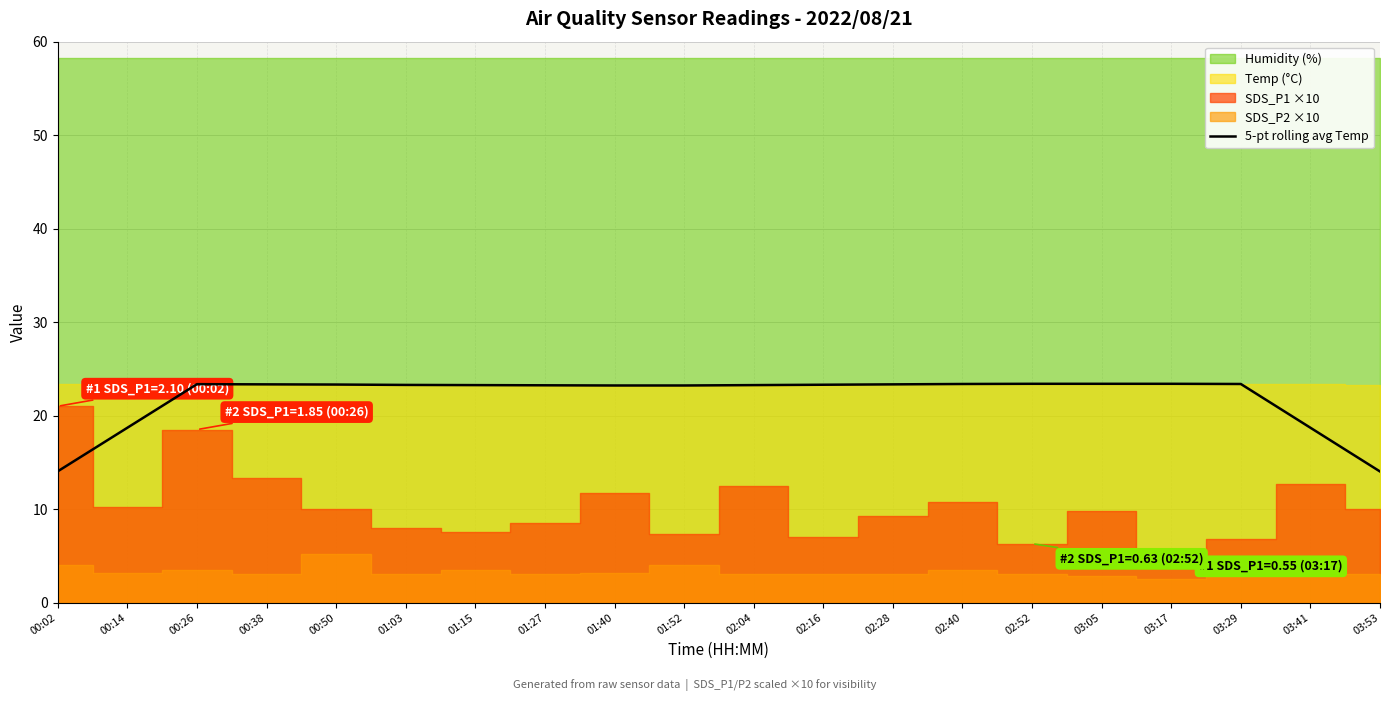

The 5-pt rolling avg Temp series shows 13.7 at 01:03. True or false?

False